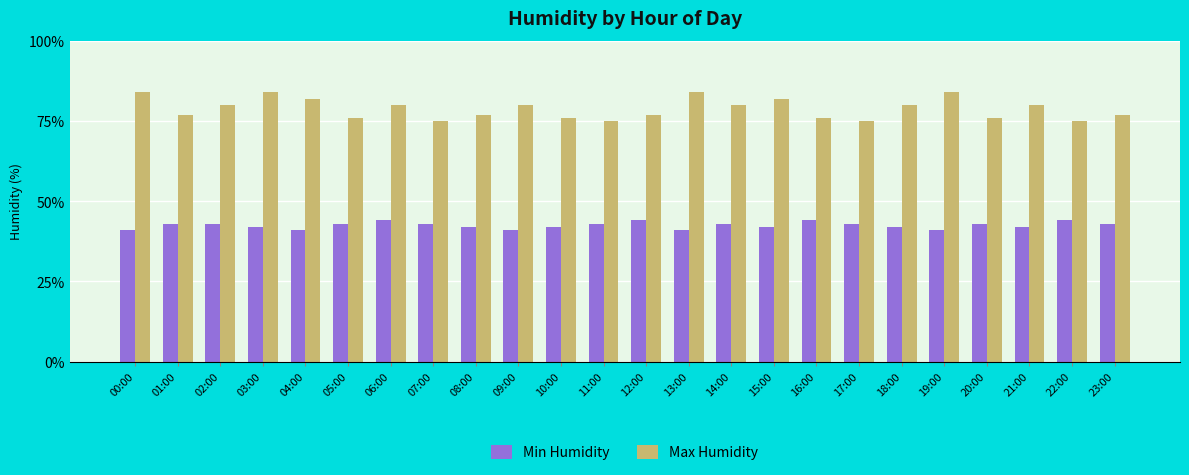

What position from the left is 23:00?

24